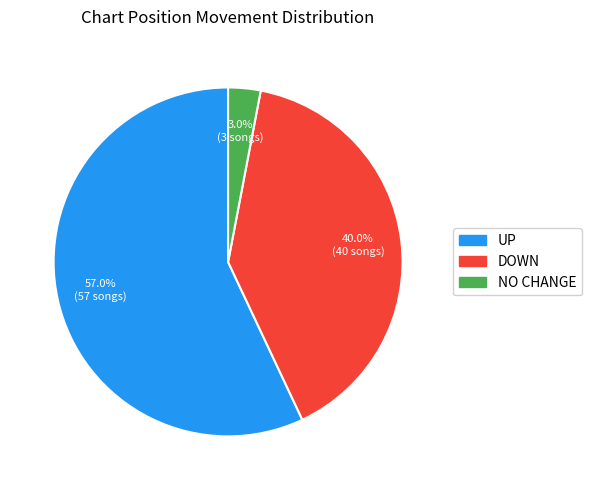

Rank the categories by value from highest to lowest.

UP, DOWN, NO CHANGE